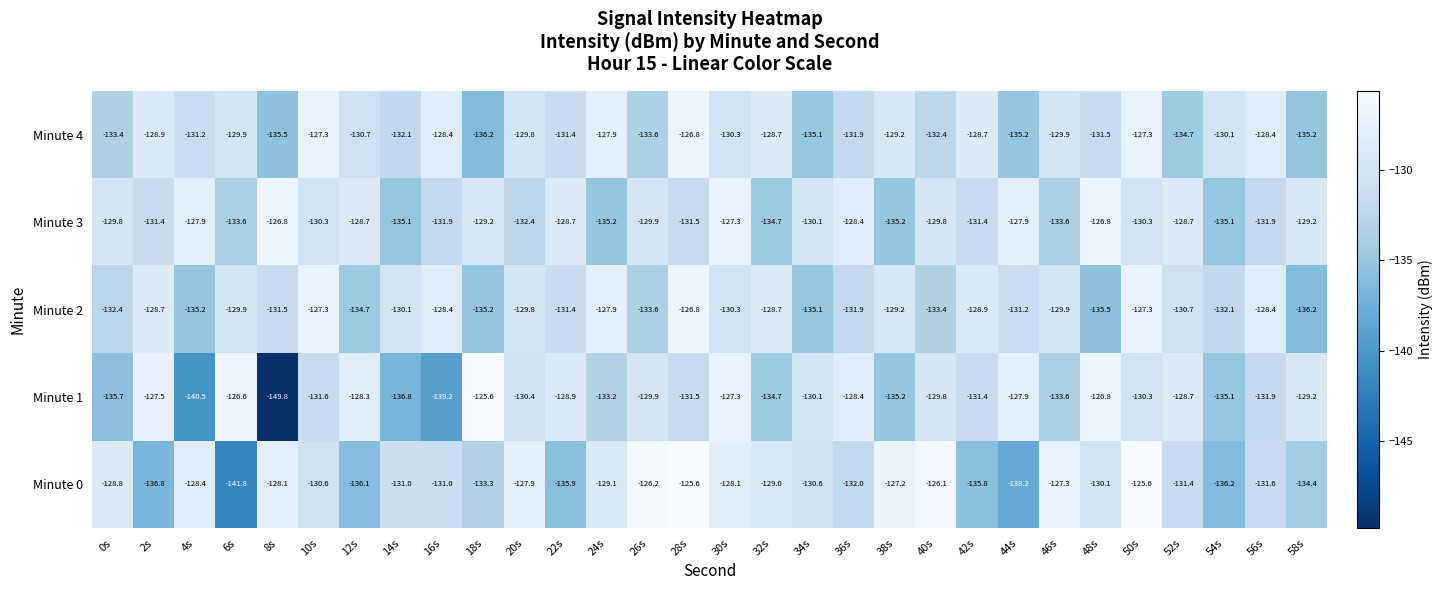

At which label does Minute 3 first exceed -130?

0s